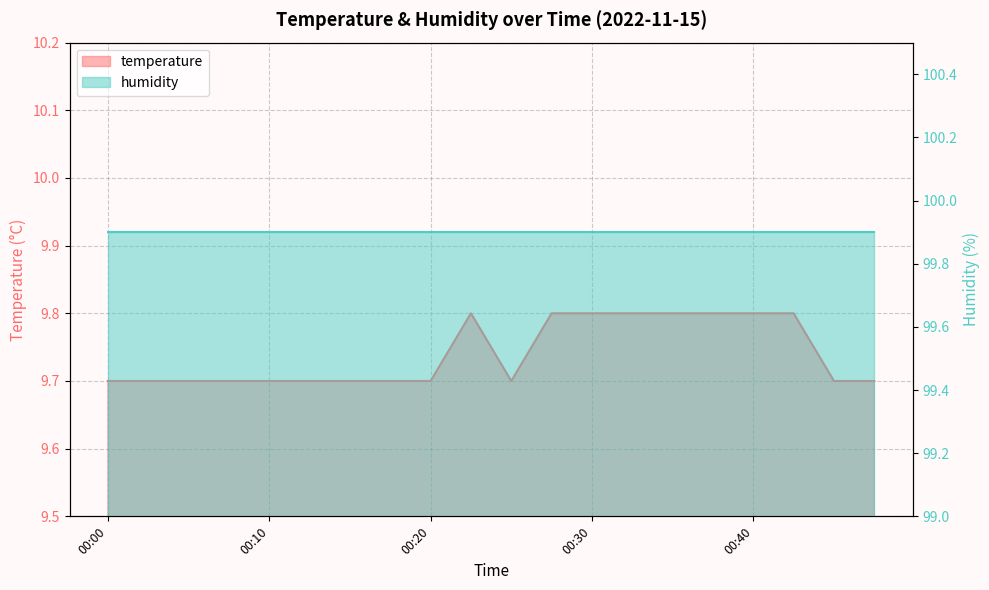

How many values are between 9 and 10?

20